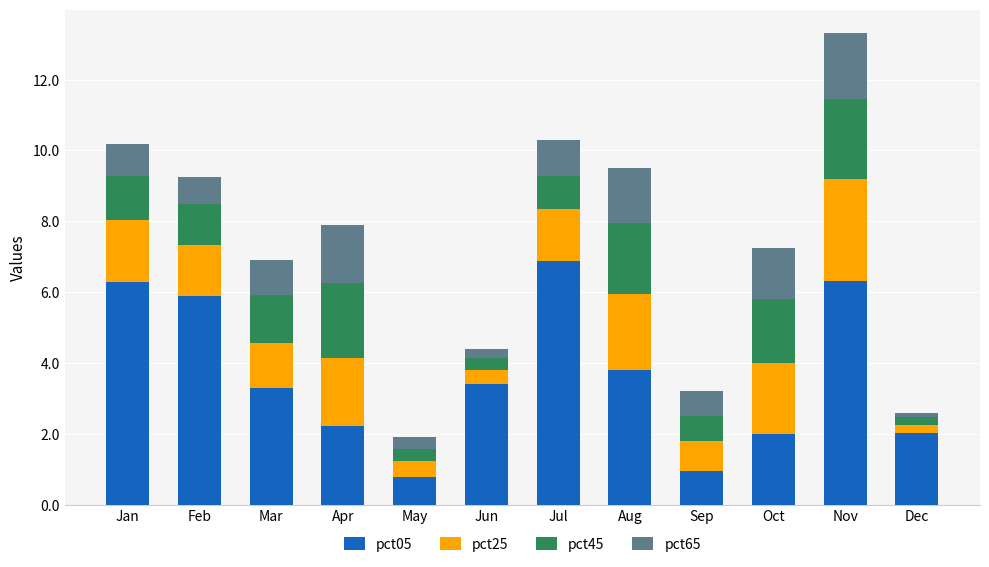

True or false: pct05 has a value of 5.9 at Feb.

True